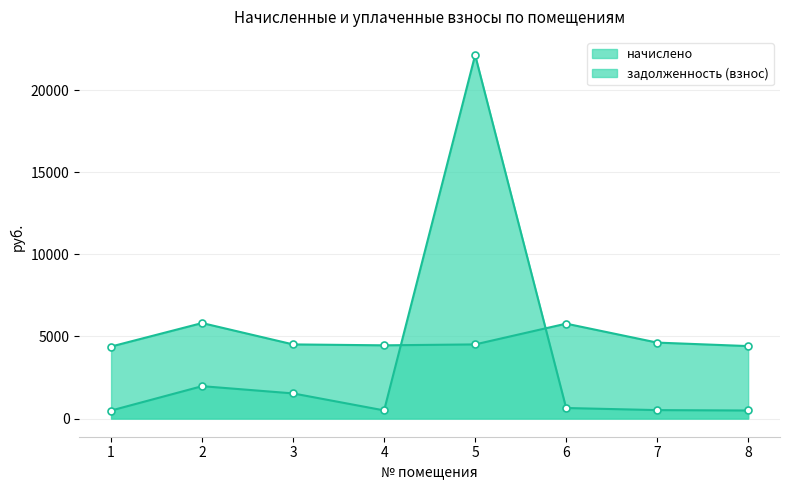

List the series in order of their peak value, lowest first.

начислено, задолженность (взнос)